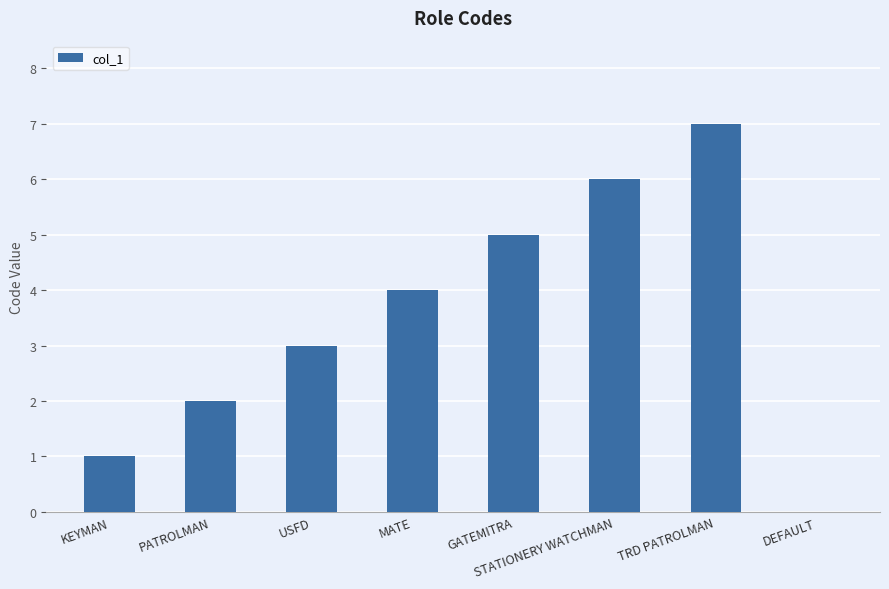

Is it true that the value at DEFAULT is 4?

False